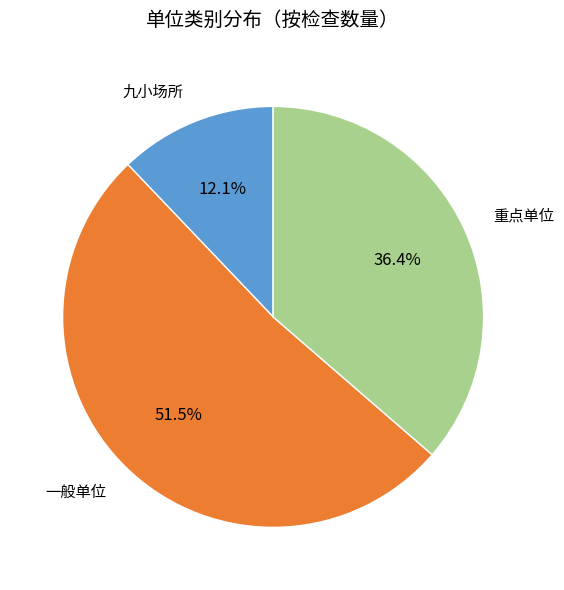

What is the smallest slice in the pie chart?

九小场所